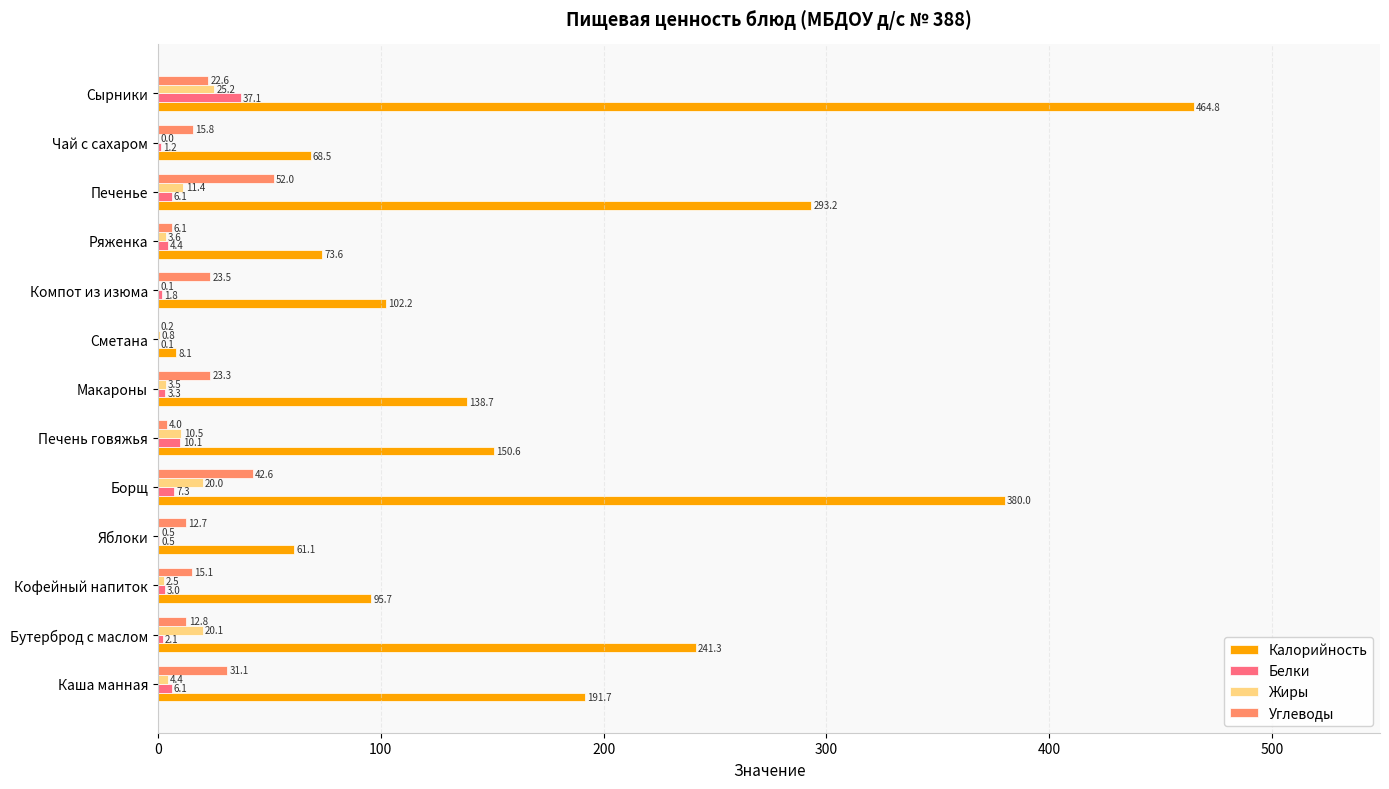

Which label corresponds to the largest value in the chart?

Сырники